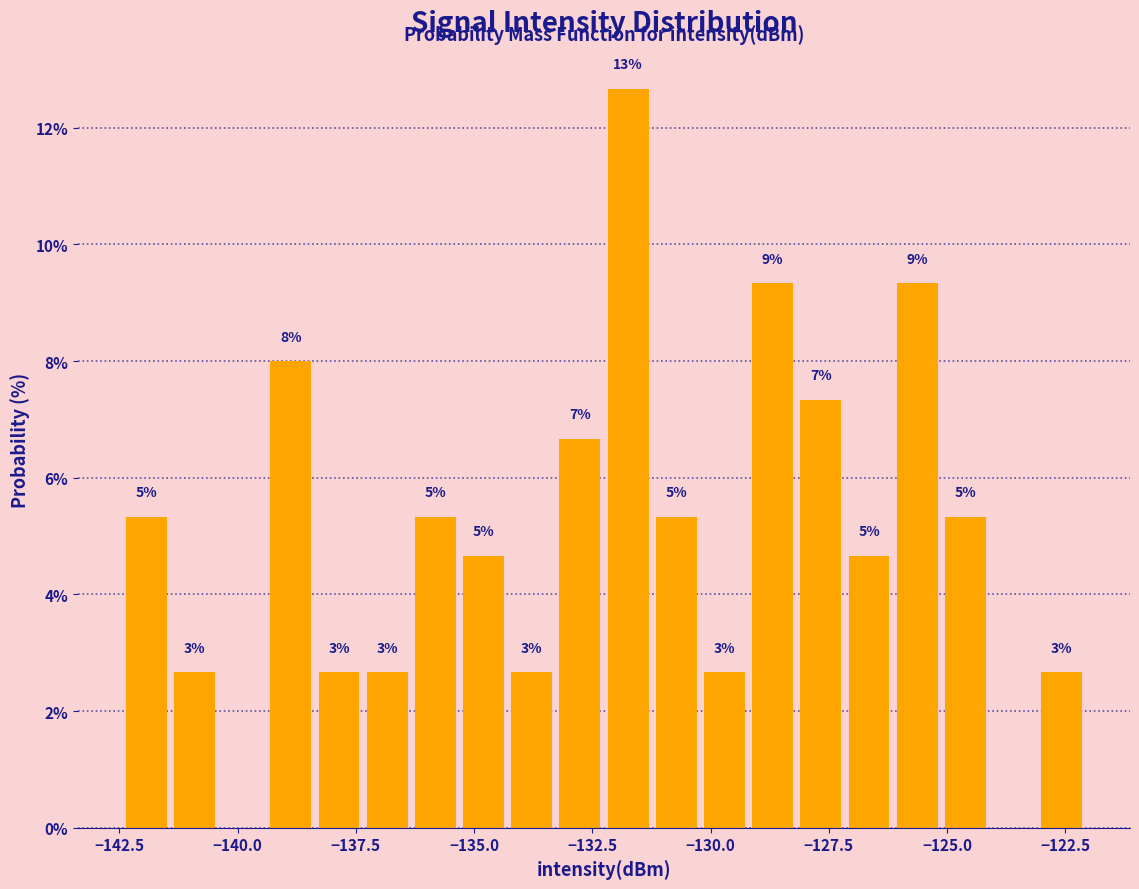

Read against the x-axis, roughly where is the centre of the tallest bar?

-131.5